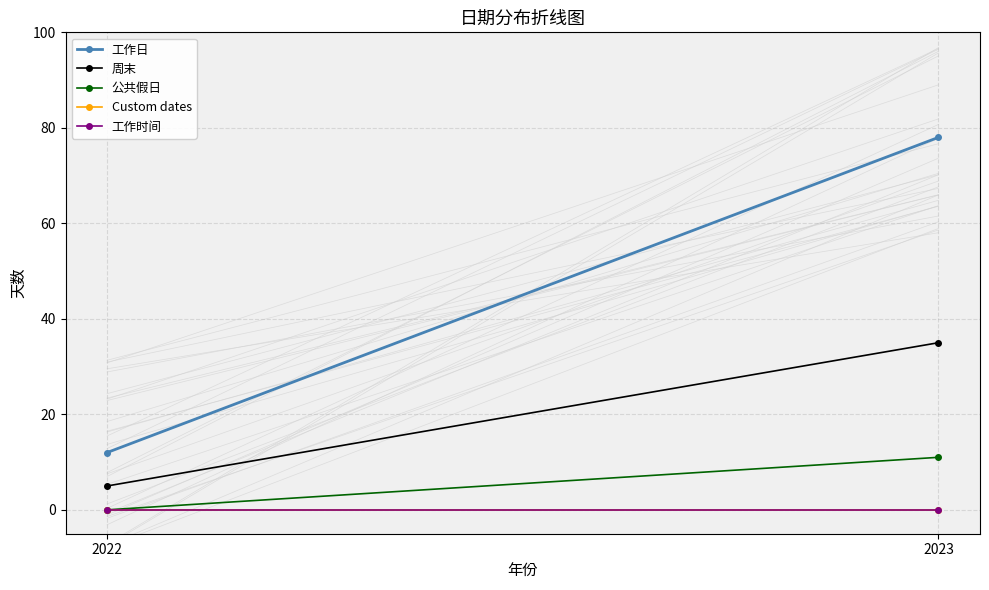

What is the average value of the 工作日 series?

45